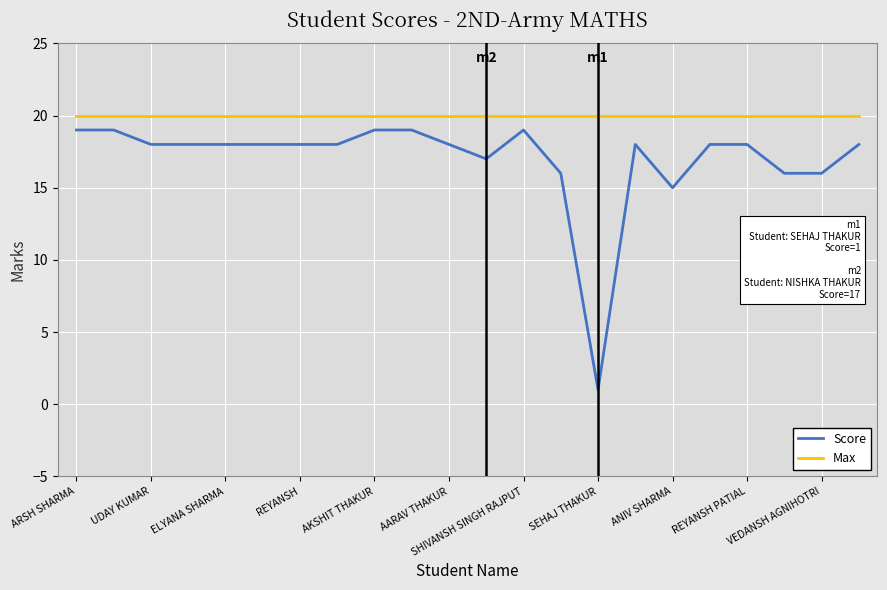

Count the number of categories in the chart.

22